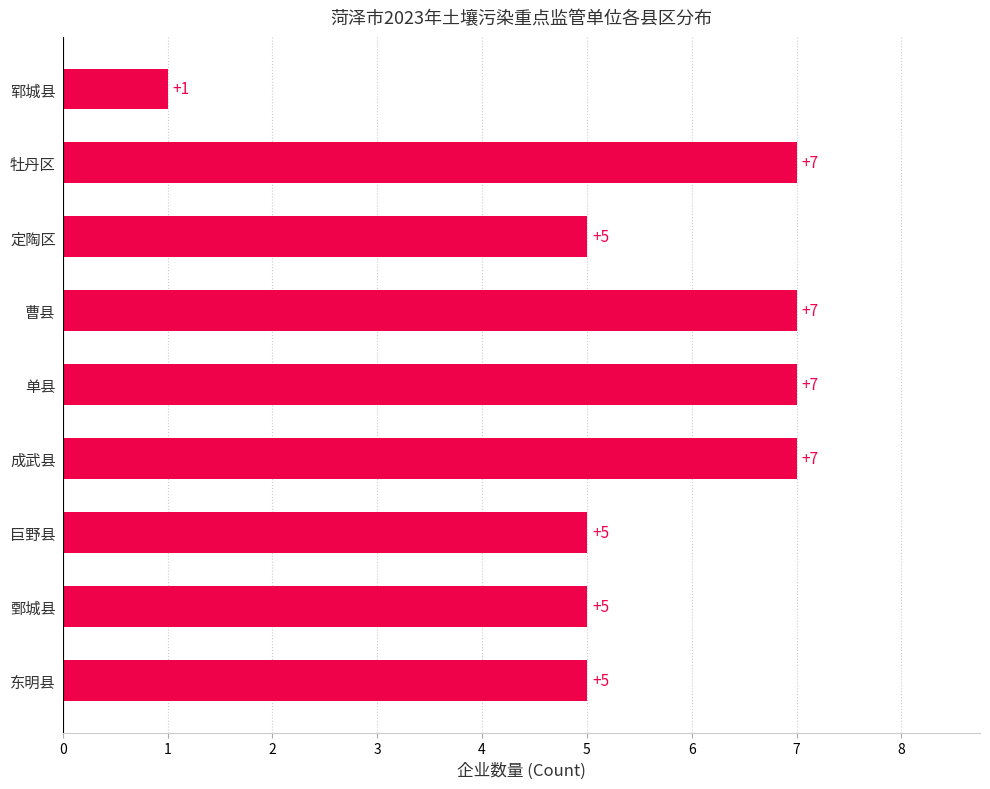

Which label corresponds to the smallest value in the chart?

郓城县